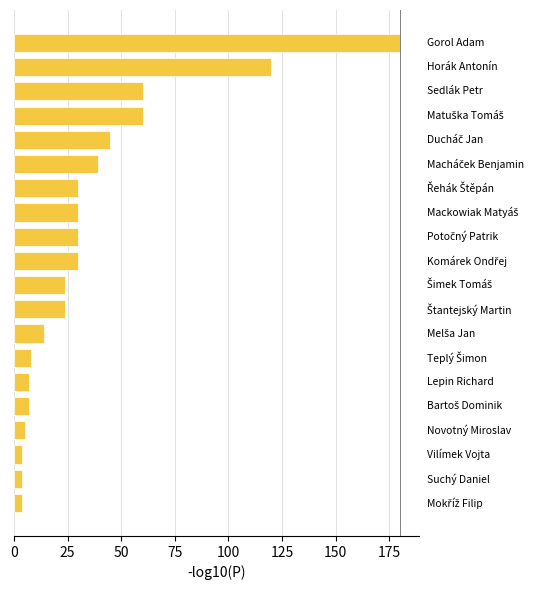

What is the minimum value shown in the chart?

4